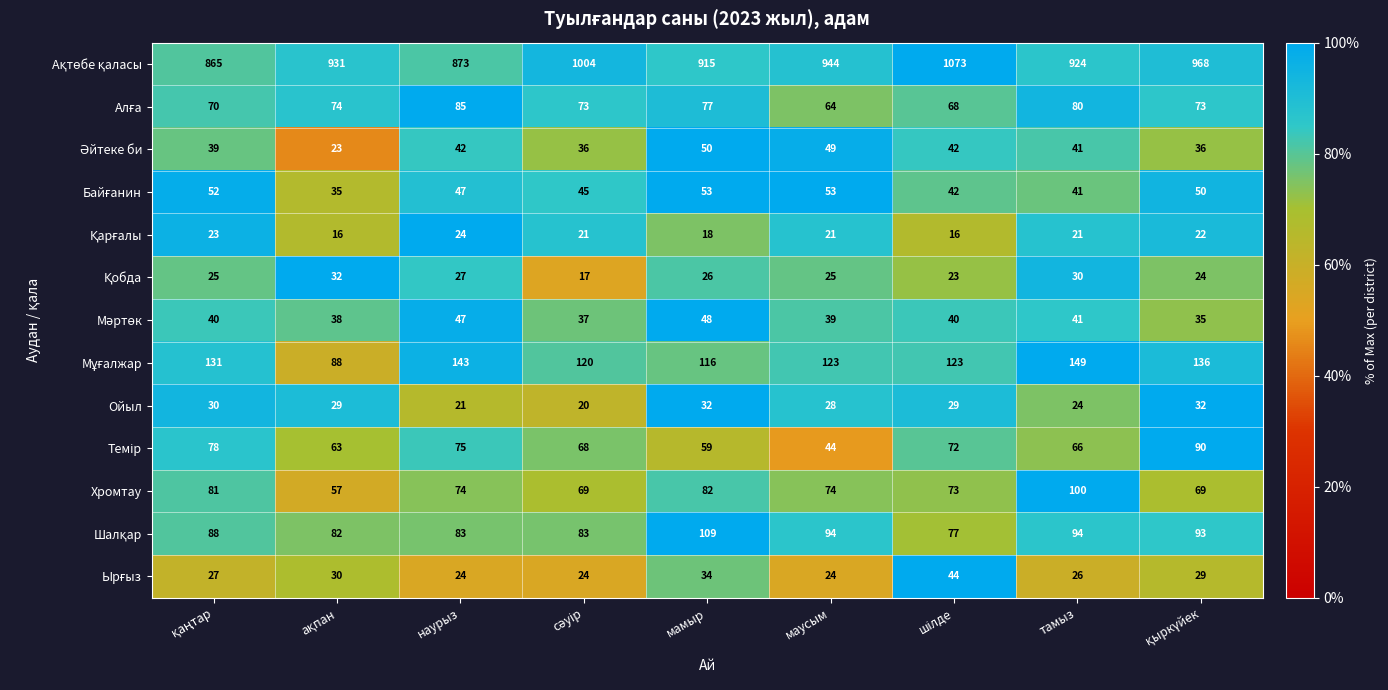

What is the total value across all series at наурыз?

1565